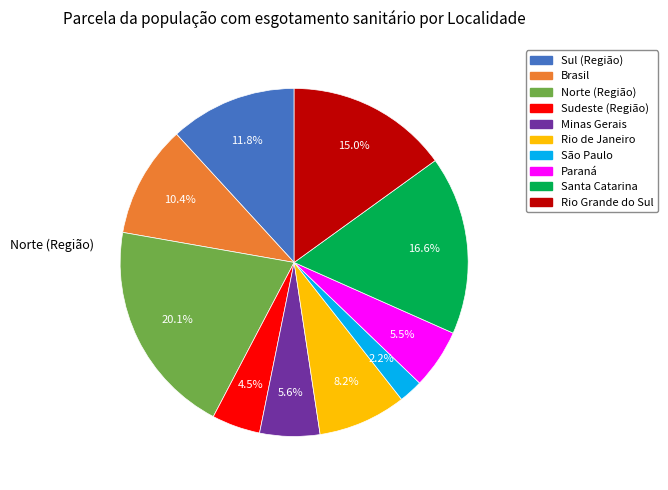

What is the smallest slice in the pie chart?

São Paulo